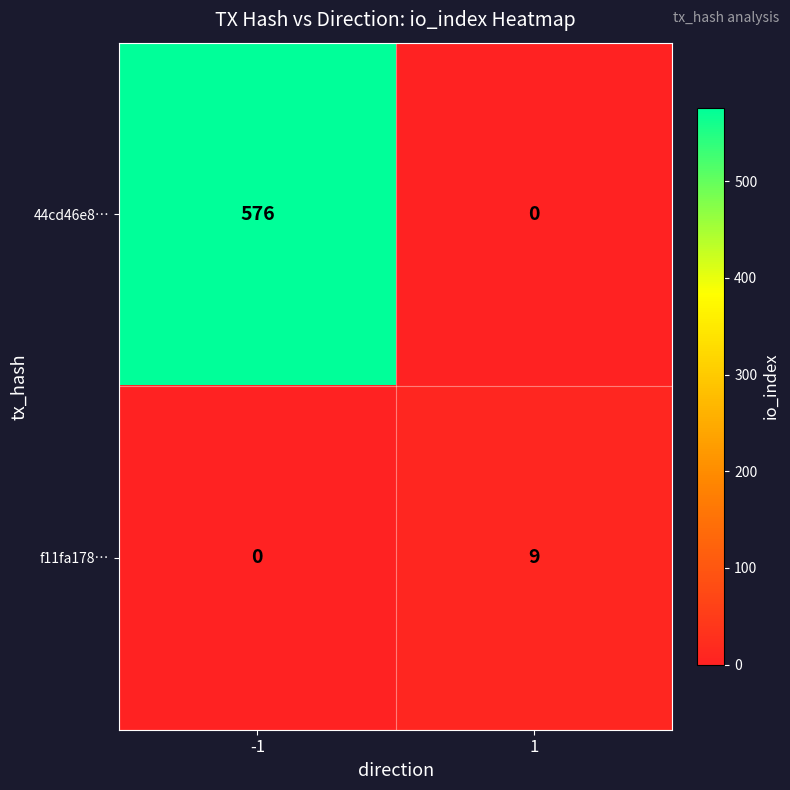

Reading left to right, extract all data points from this chart.

44cd46e8…: -1=576	1=0
f11fa178…: -1=0	1=9